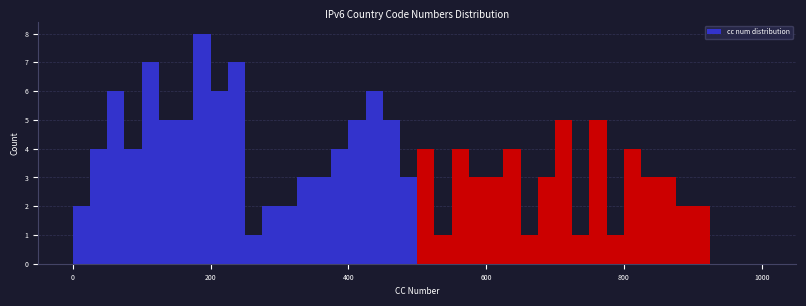

Around what value on the x-axis is the tallest bar? Give the approximate position of its centre, as read against the axis.

180